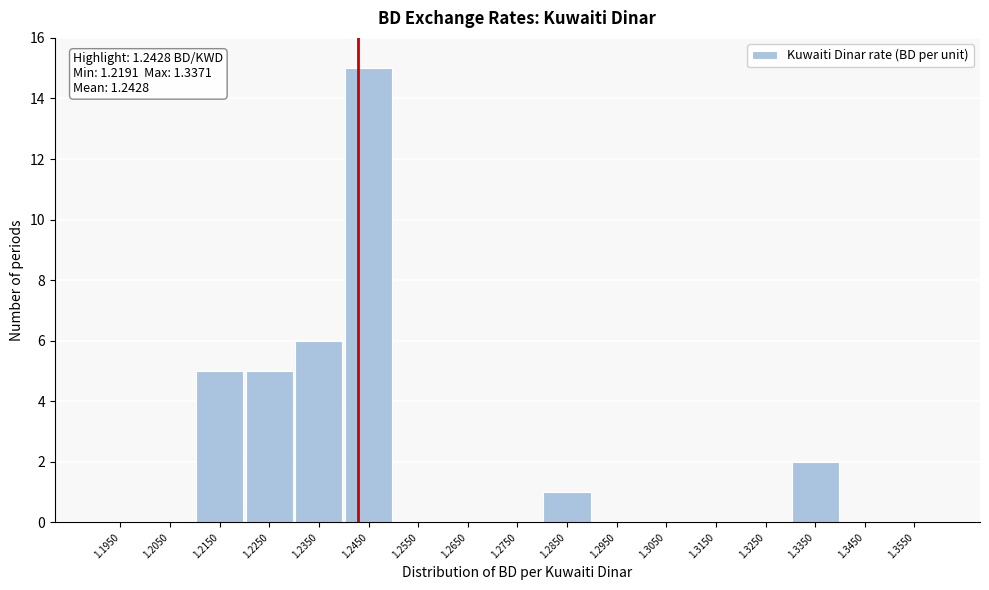

Which range on the x-axis has the tallest bar?

1.24 to 1.25